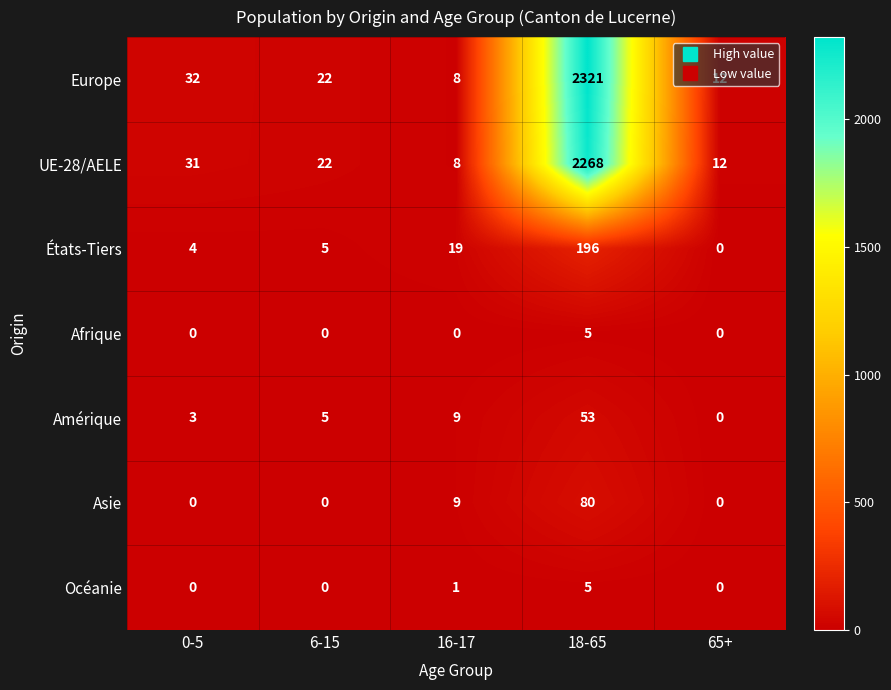

The value of États-Tiers at 65+ is 86. True or false?

False